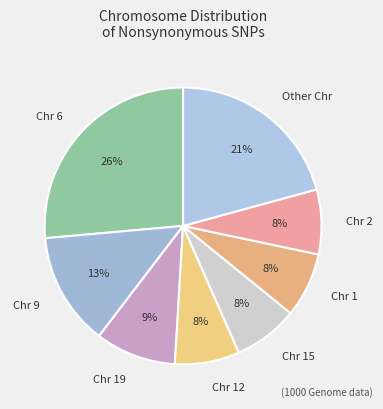

To the nearest percent, what is the combined percentage of Chr 1 and Chr 9?

21%